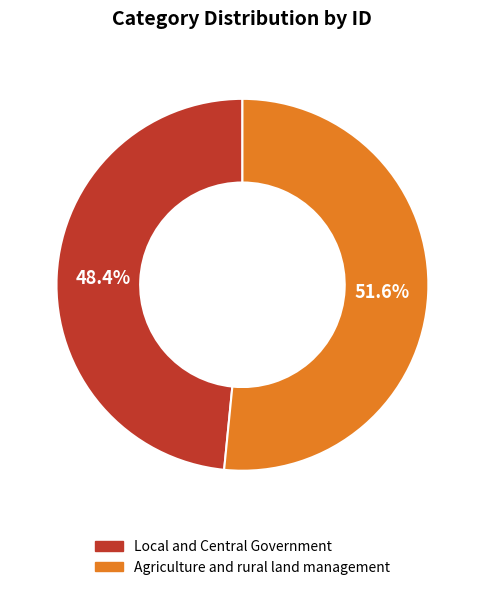

Does Agriculture and rural land management represent more than half of the total?

Yes